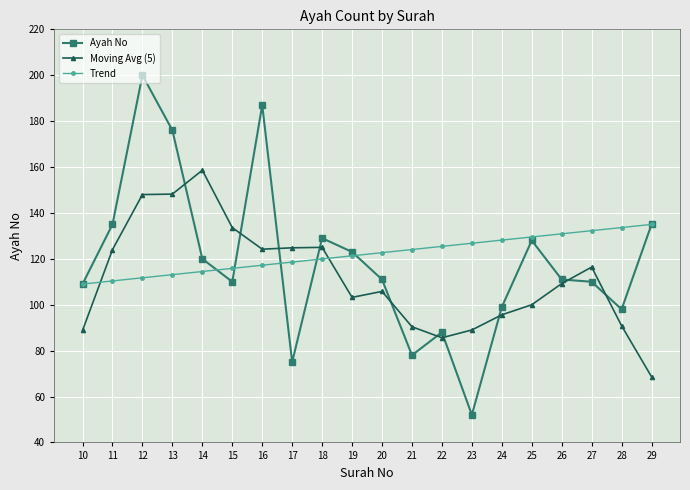

What is the difference between the highest and lowest values at 20?

16.9